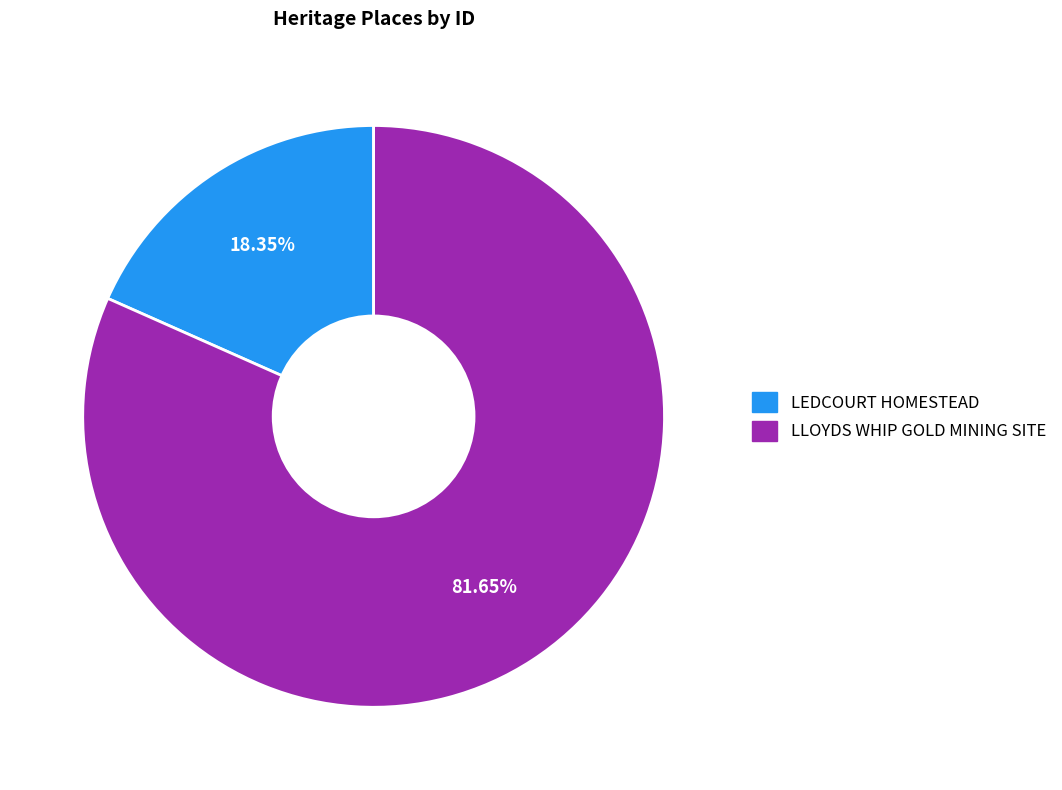

Which slice is the largest?

LLOYDS WHIP GOLD MINING SITE